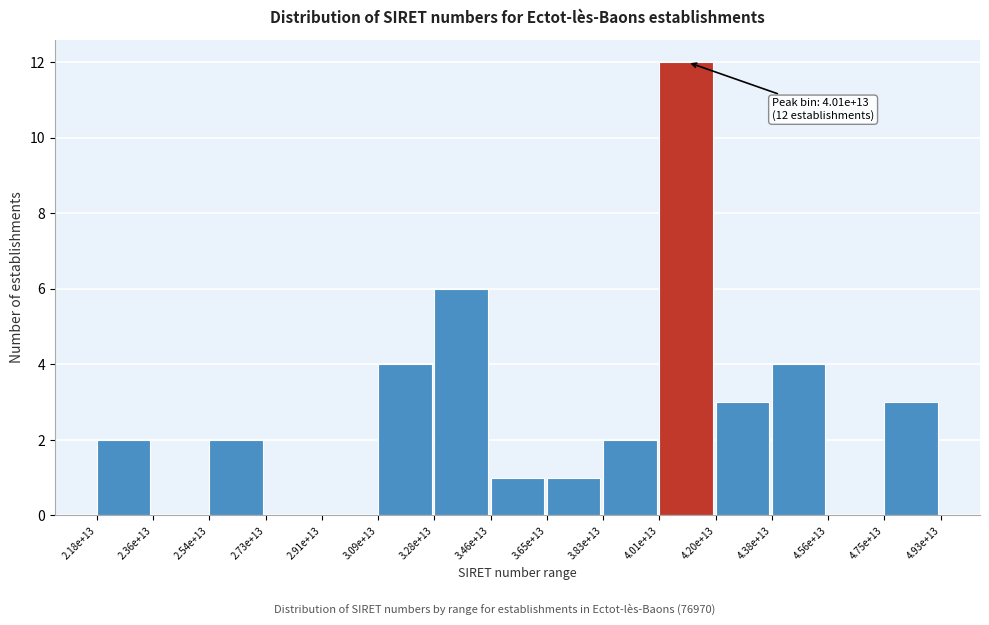

Reading left to right, what are all the values shown in this chart?

2.18e+13=2	2.36e+13=0	2.54e+13=2	2.73e+13=0	2.91e+13=0	3.09e+13=4	3.28e+13=6	3.46e+13=1	3.65e+13=1	3.83e+13=2	4.01e+13=12	4.20e+13=3	4.38e+13=4	4.56e+13=0	4.75e+13=3